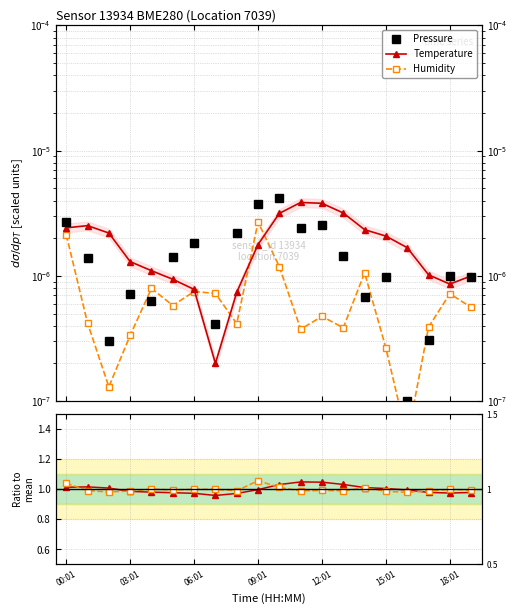

At 11, list the series in order from largest to smallest.

Temperature ratio, Humidity ratio, Temperature, Pressure, Humidity